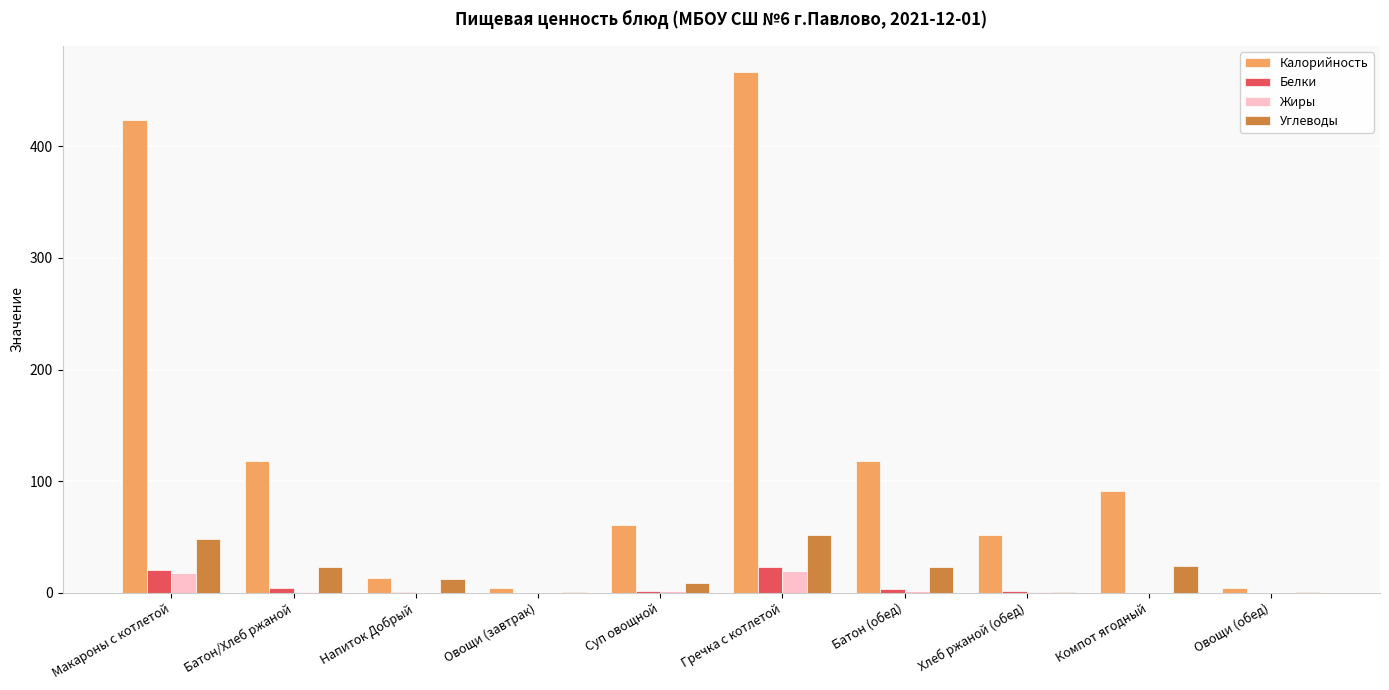

What is the greatest value displayed?

466.6